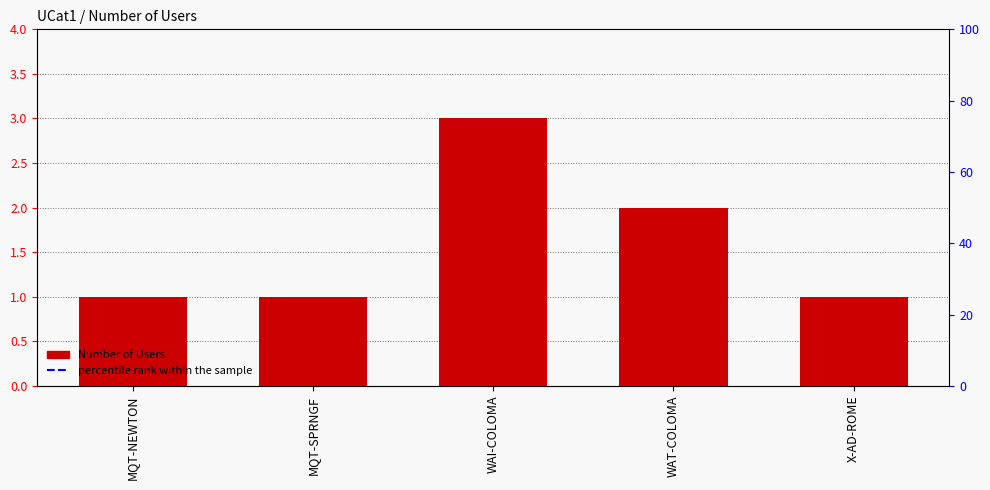

Count the number of values greater than 1.

2